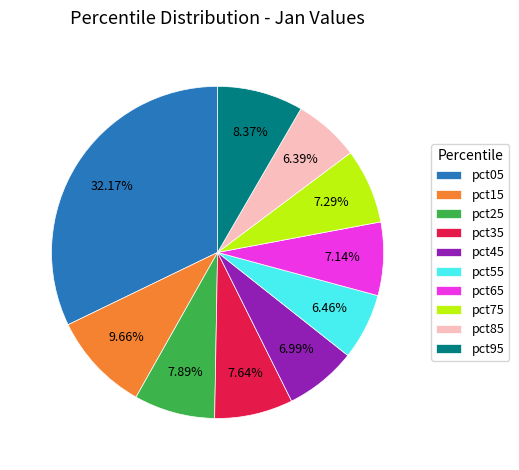

To the nearest percent, what portion does pct15 represent?

10%